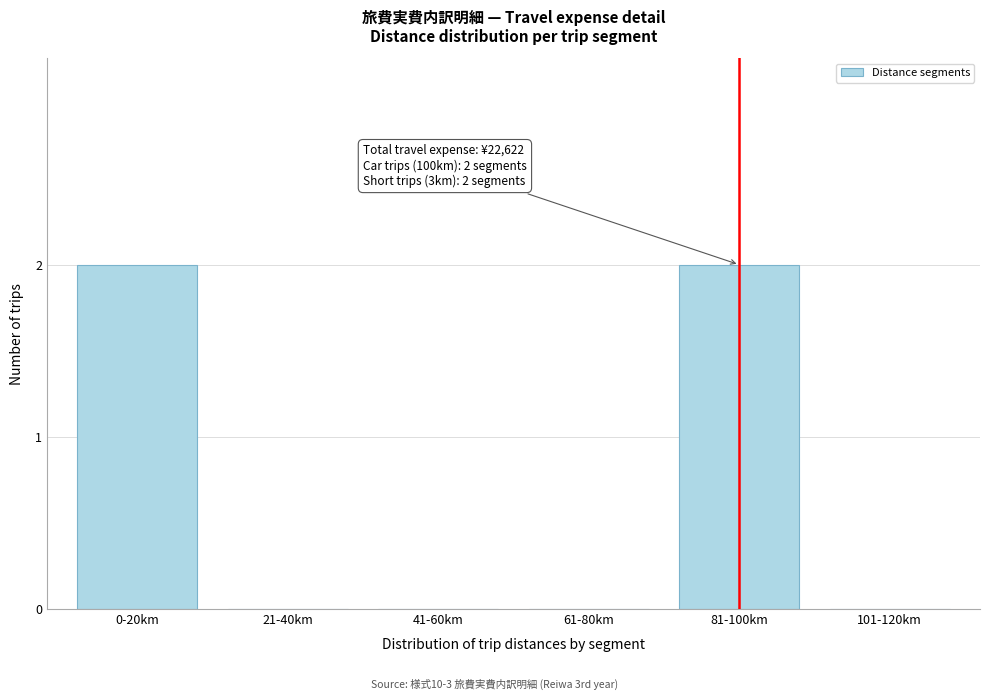

Reading left to right, list all the values displayed in this chart.

0-20km=2	21-40km=0	41-60km=0	61-80km=0	81-100km=2	101-120km=0